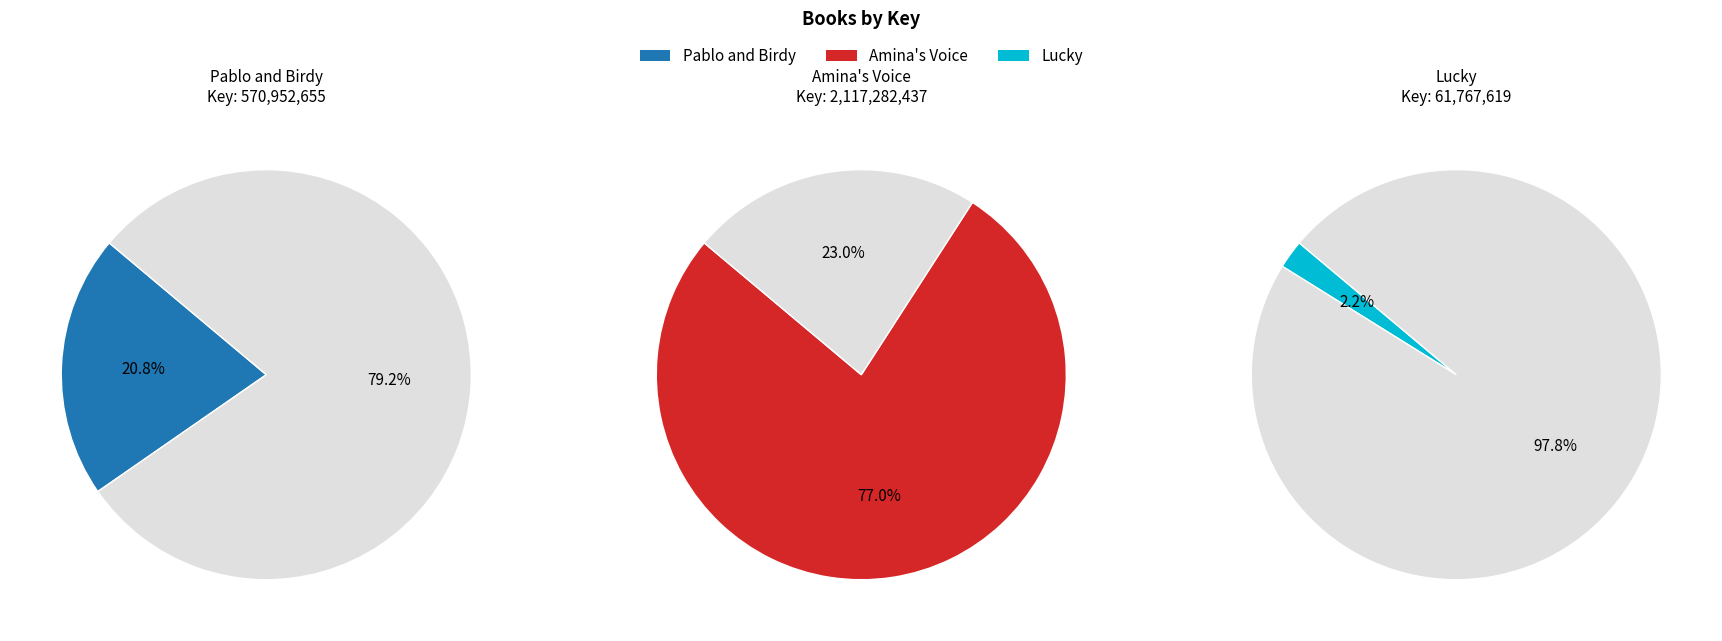

How many segments does this pie chart have?

3